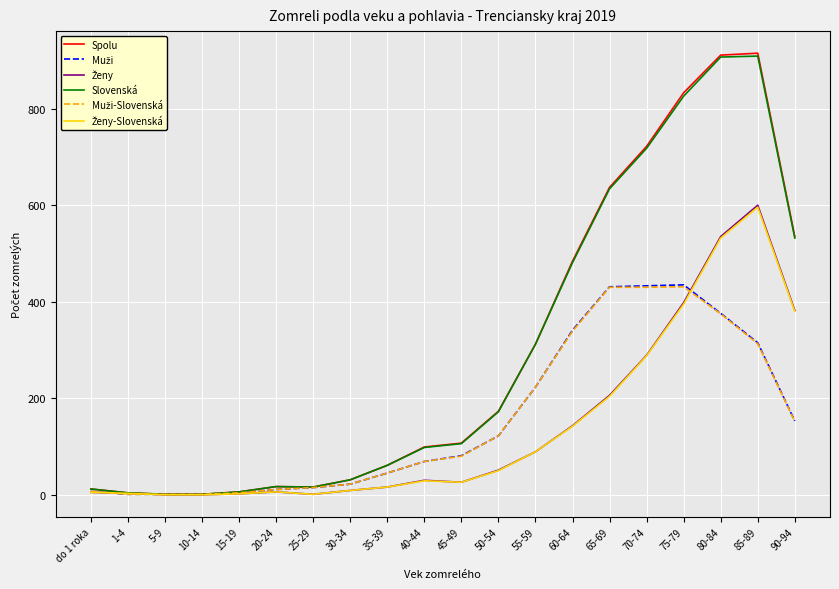

What is the highest value of the Spolu series?

915